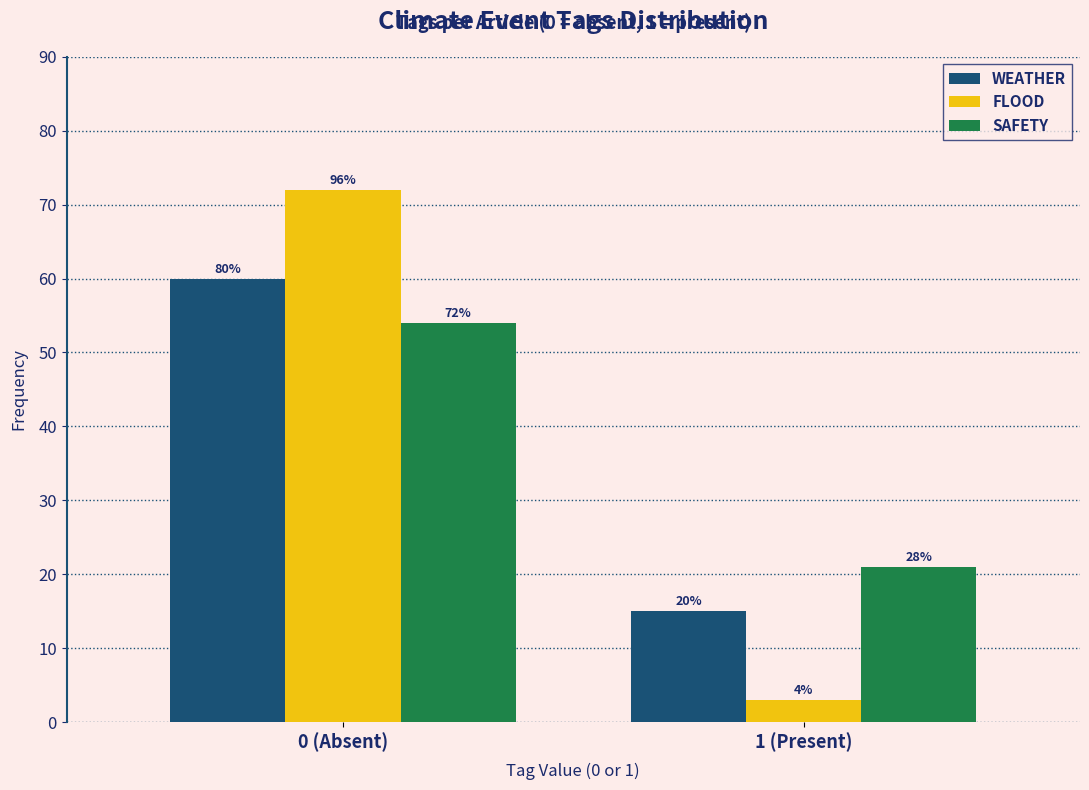

What are all the series names shown in the legend?

WEATHER, FLOOD, SAFETY